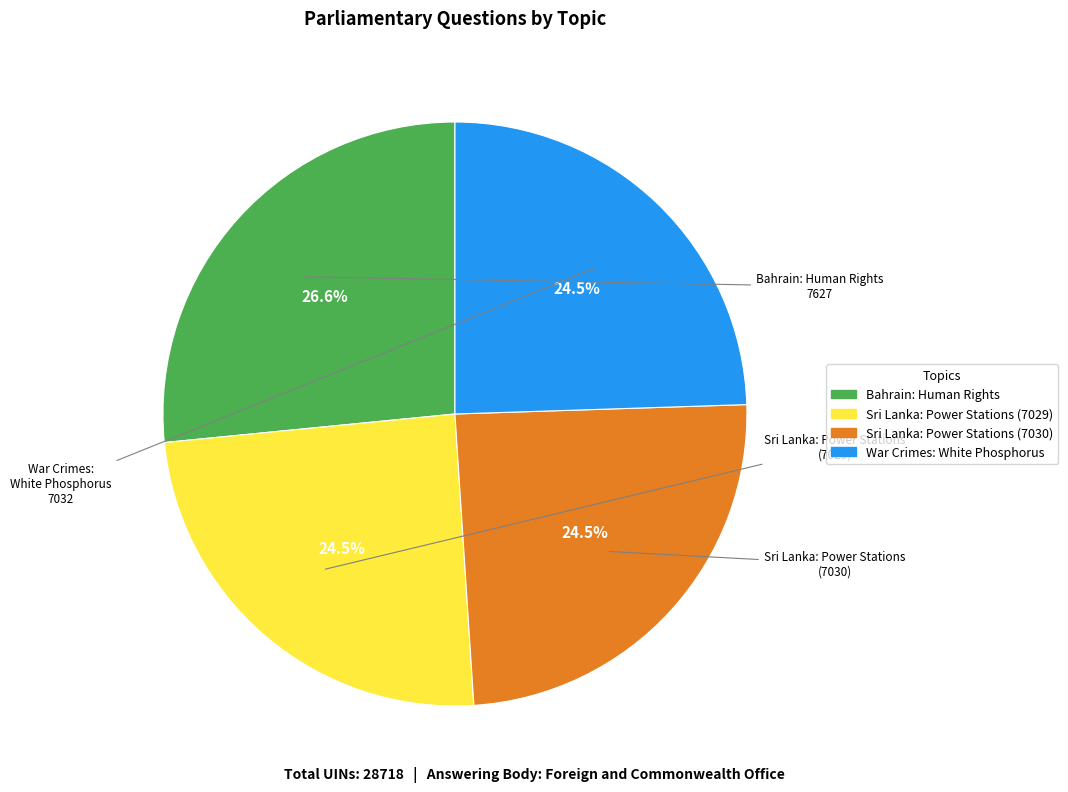

To the nearest percent, what is the average slice percentage?

25%